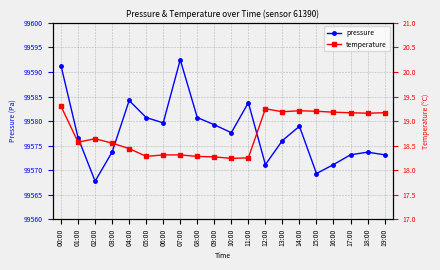

True or false: pressure has a value of 99591.2 at 00:00.

True